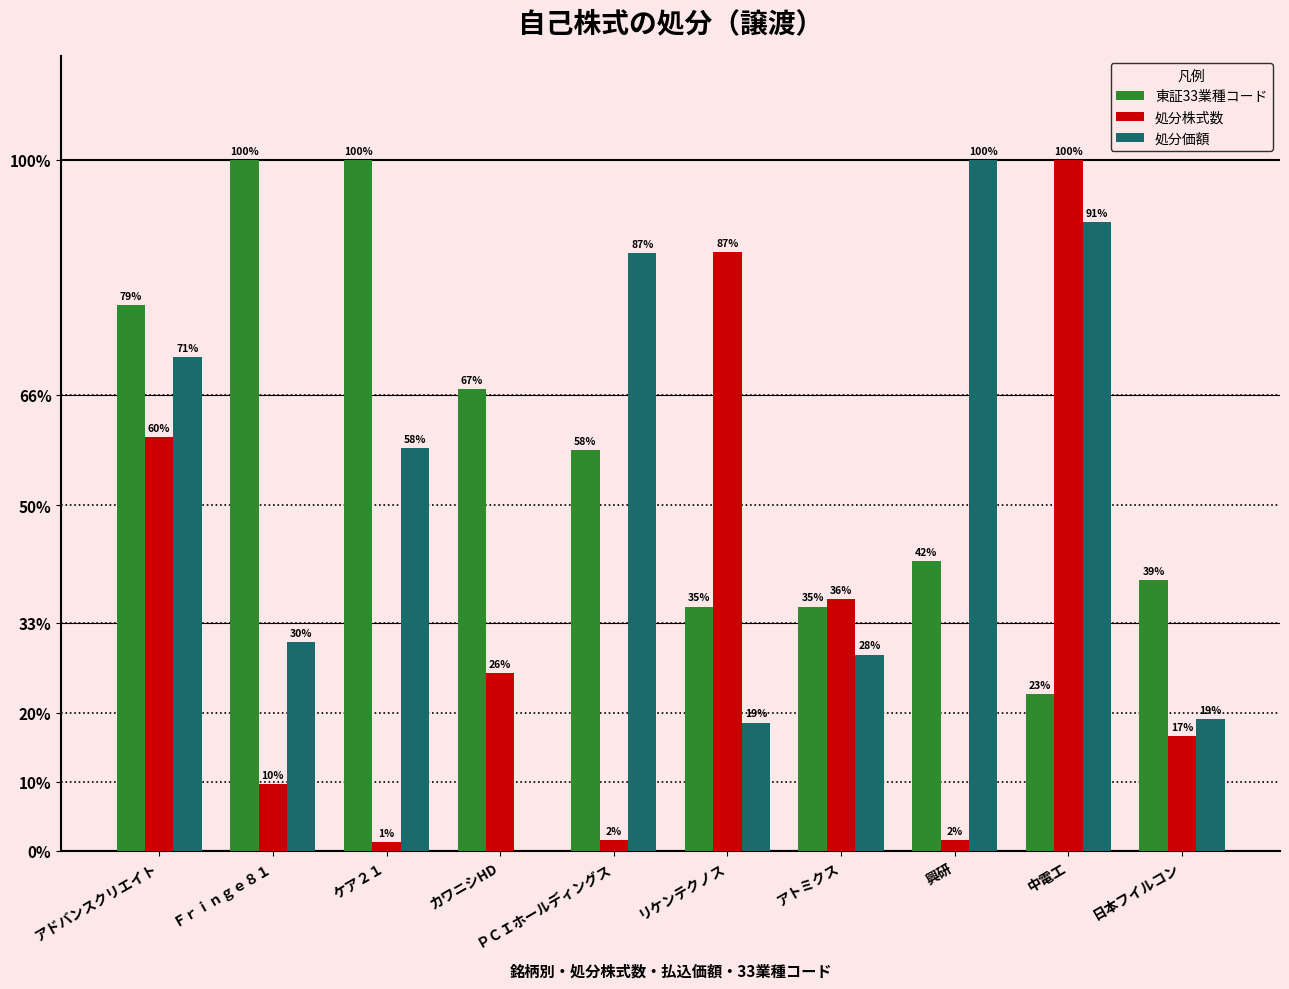

At which label does 処分価額 first exceed 58?

アドバンスクリエイト